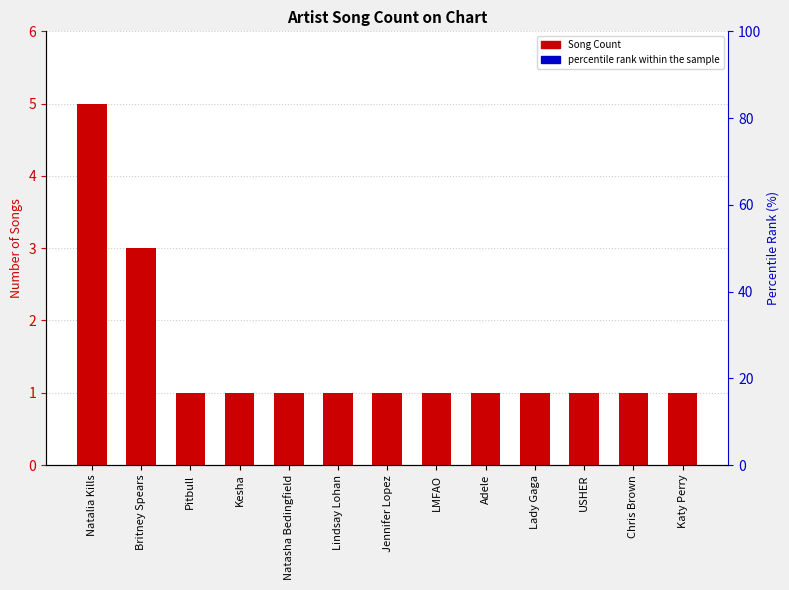

At which label is the value closest to 3?

Britney Spears